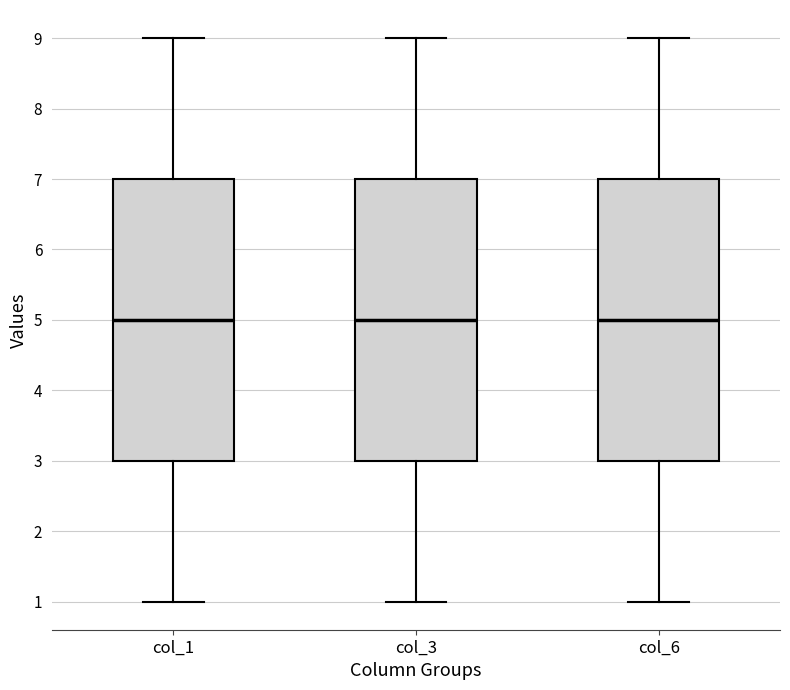

Reading left to right, transcribe this box plot: for each box, give where its median line is, the range the box spans, and where its two whiskers end, as read against the y-axis. The values are not printed on the chart, so give them approximately, as read against the axis.

col_1: median 5, box 3 to 7, whiskers 1 to 9
col_3: median 5, box 3 to 7, whiskers 1 to 9
col_6: median 5, box 3 to 7, whiskers 1 to 9